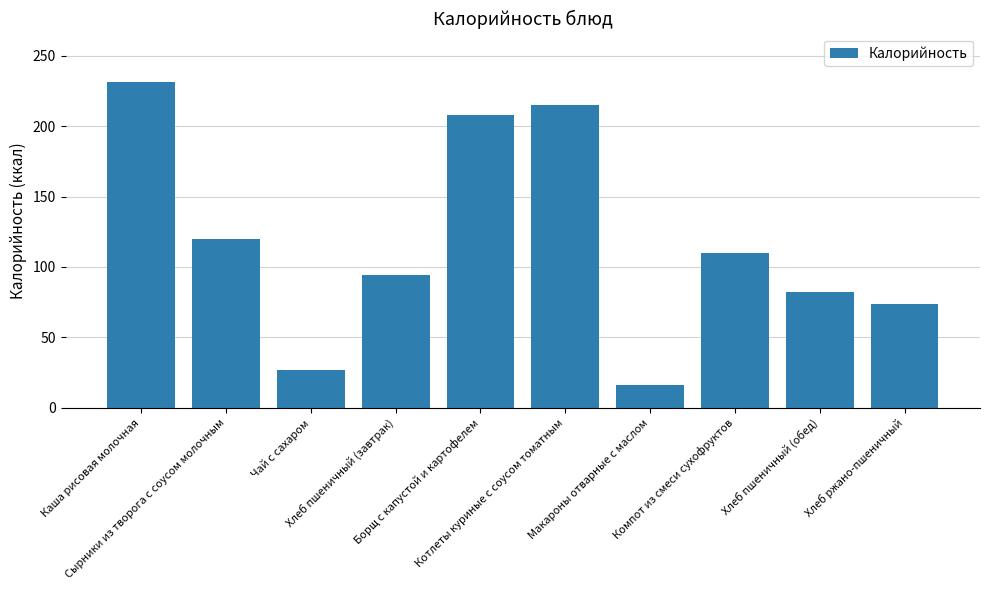

How many bars are there in total?

10